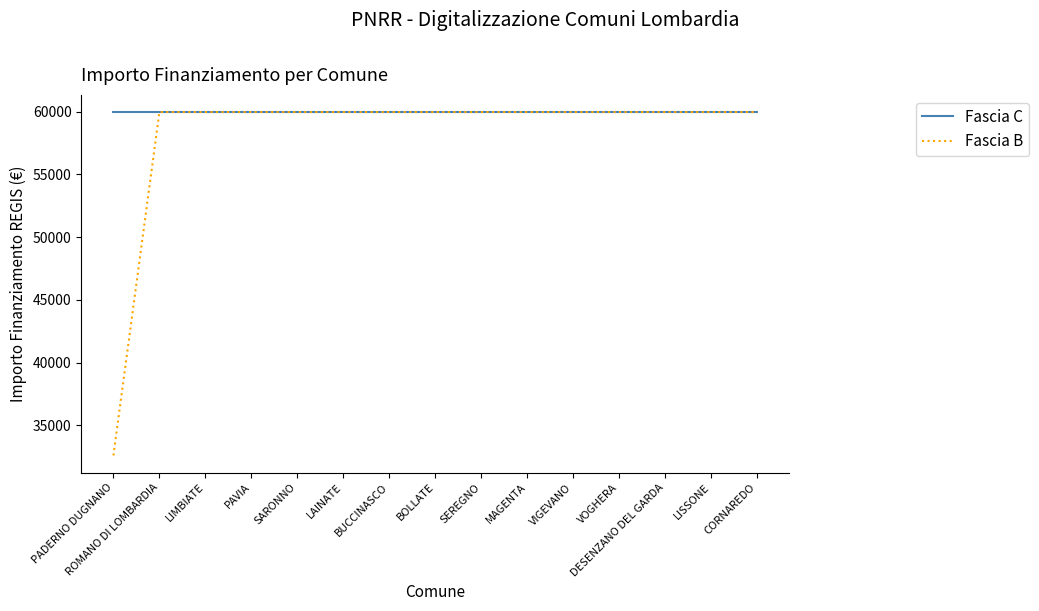

How many lines are shown in the chart?

2